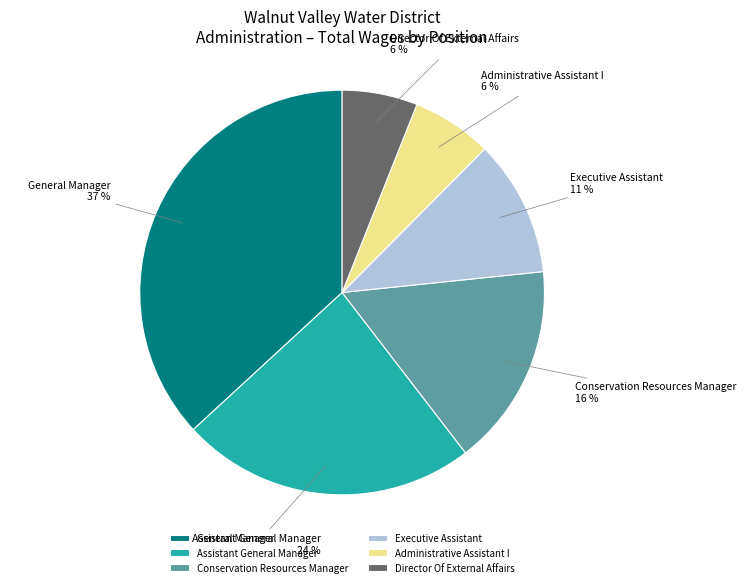

What is the ratio of the value at Director Of External Affairs to the value at Conservation Resources Manager?

0.4